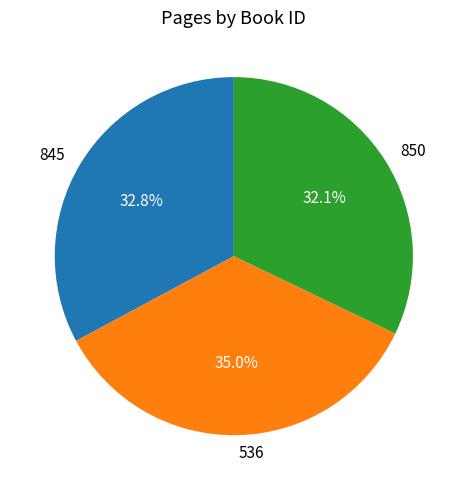

What is the total percentage of 536 and 850?

67.2%